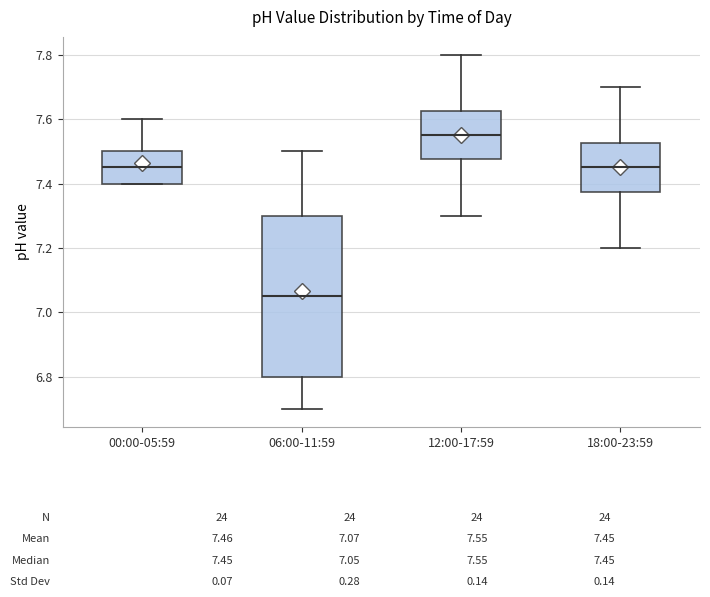

Which box's median line is the highest?

12:00-17:59